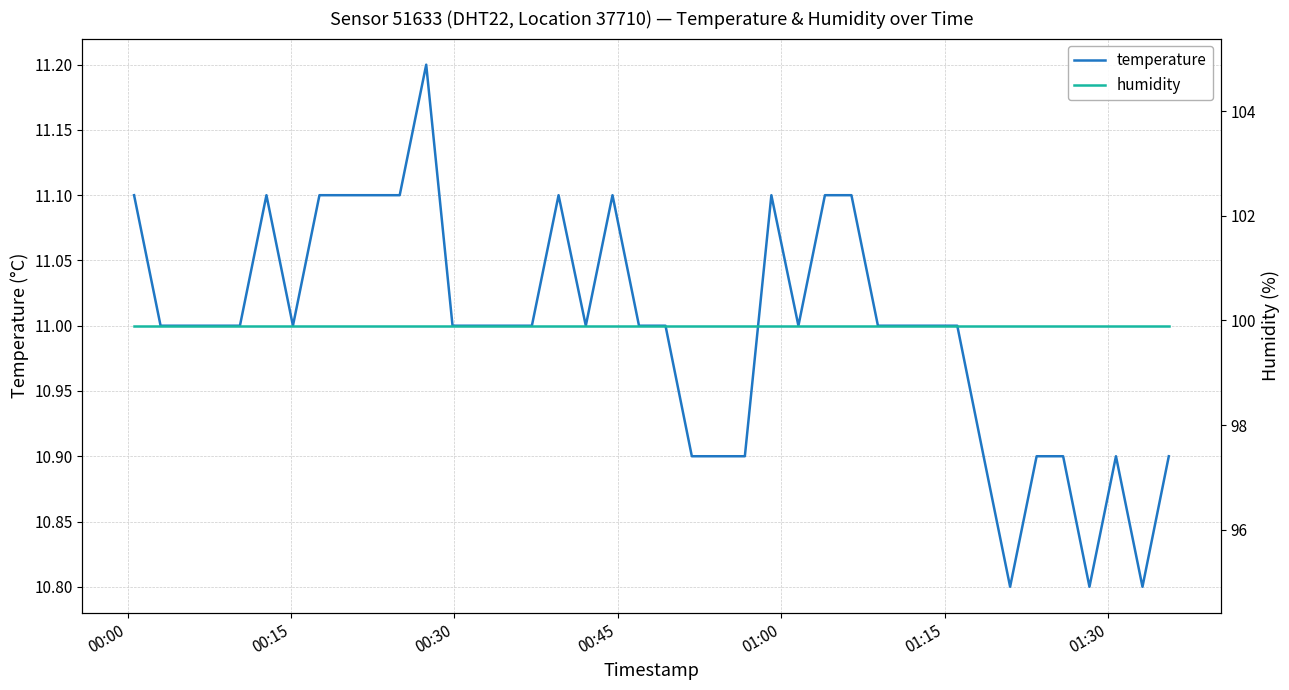

What is the highest value of the temperature series?

11.2